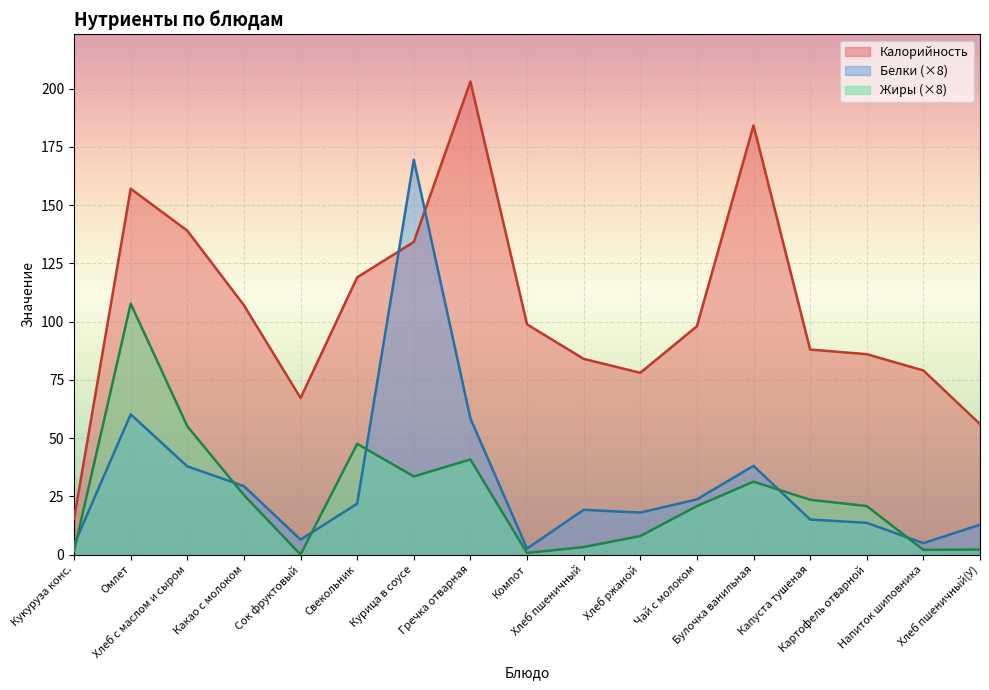

How many values in the Белки series exceed 19?

9